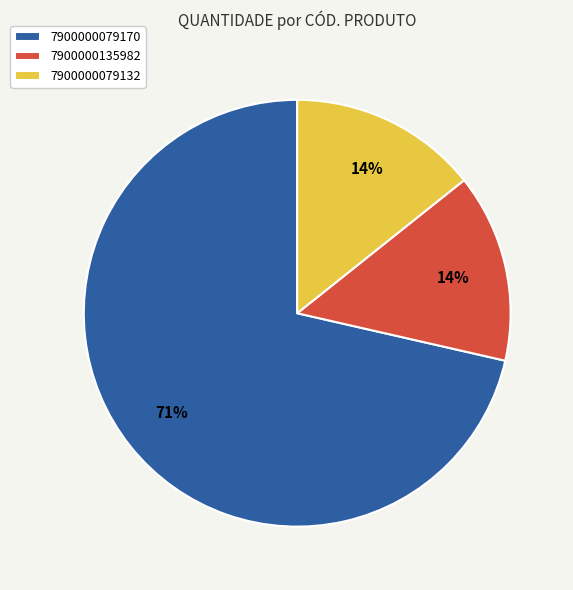

Which category has the biggest portion of the pie?

7900000079170